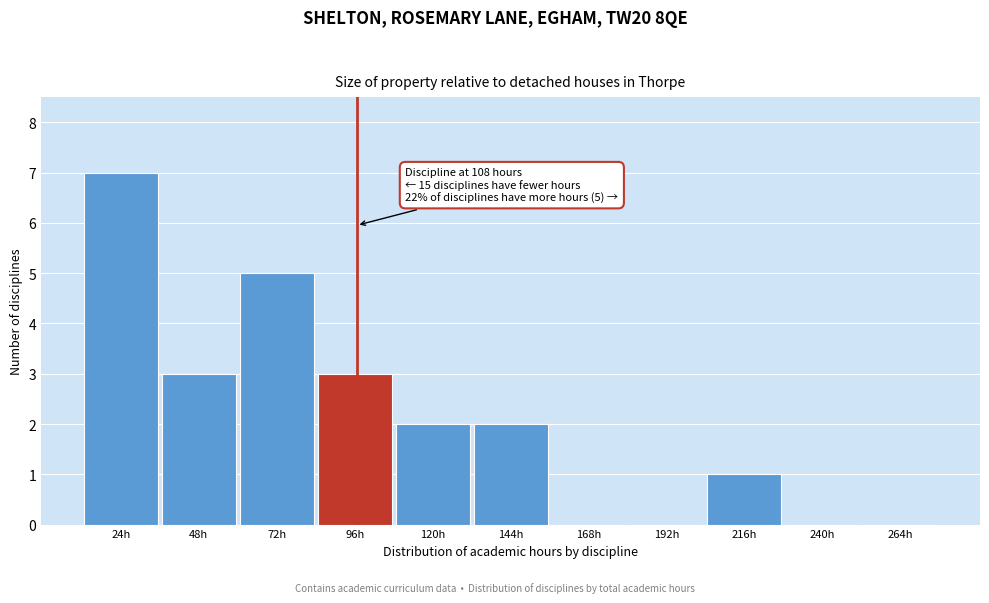

Reading left to right, list all the values displayed in this chart.

24h=7	48h=3	72h=5	96h=3	120h=2	144h=2	168h=0	192h=0	216h=1	240h=0	264h=0